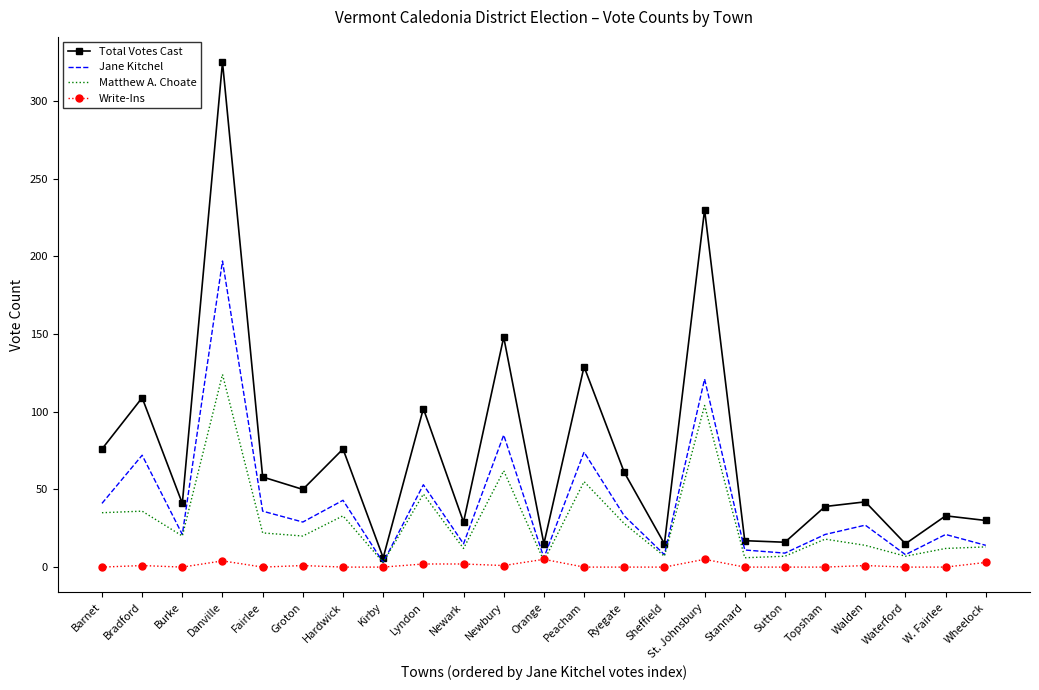

The value of Total Votes Cast at Sutton is 28. True or false?

False